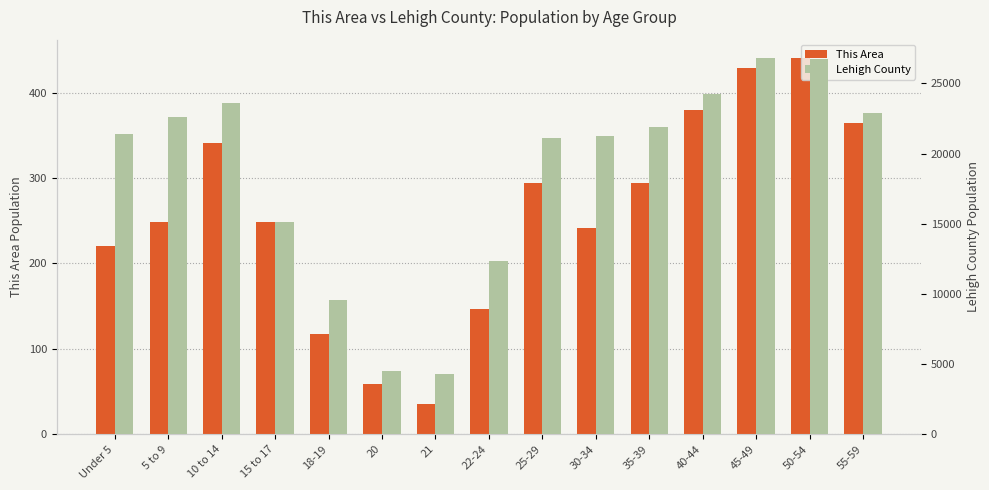

What is the minimum value shown in the chart?

36